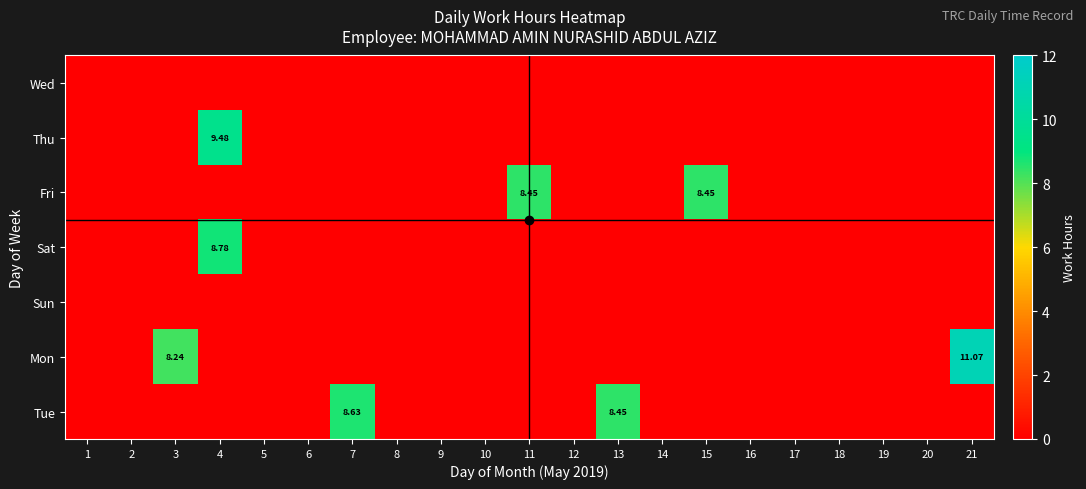

At which category is the sum across all series the highest?

4